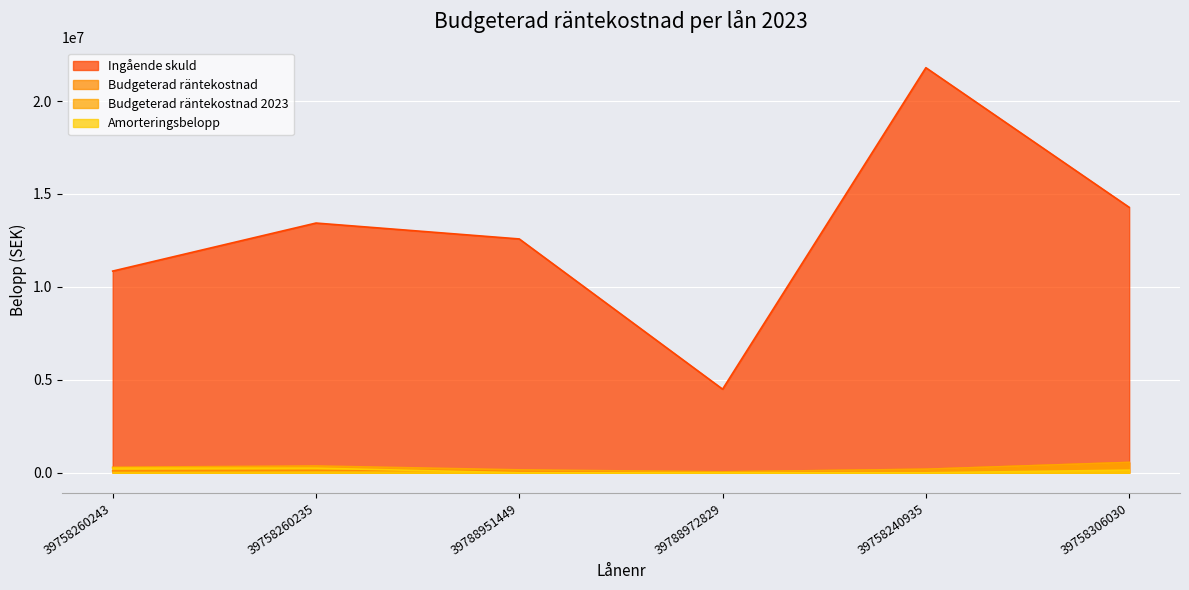

What are all the series names shown in the legend?

Ingående skuld, Budgeterad räntekostnad, Budgeterad räntekostnad 2023, Amorteringsbelopp